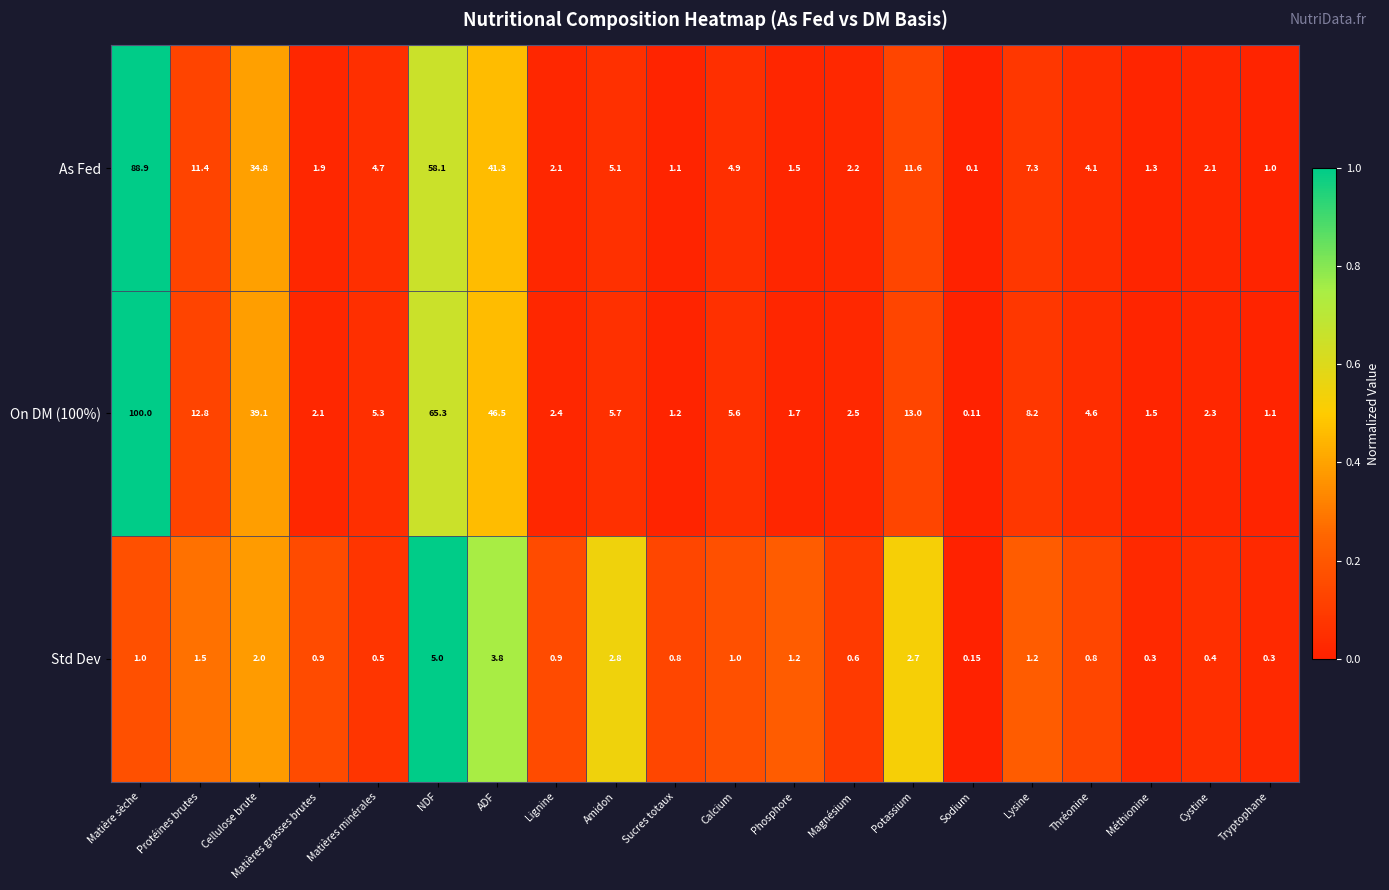

At which category is the sum across all series the highest?

Matière sèche